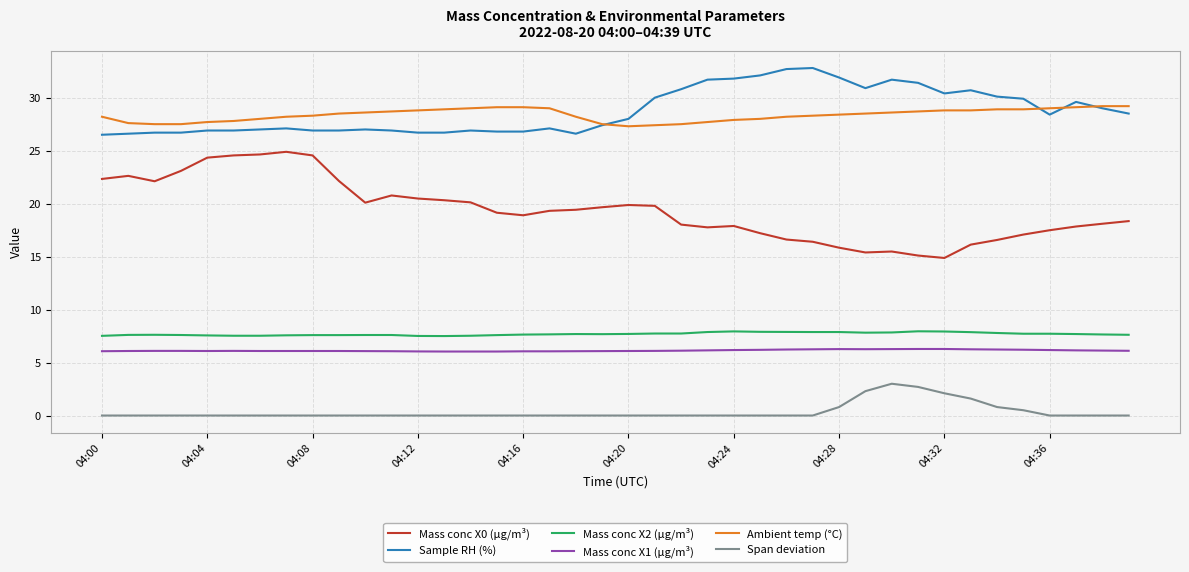

True or false: Span deviation and Sample RH (%) cross at least once.

False